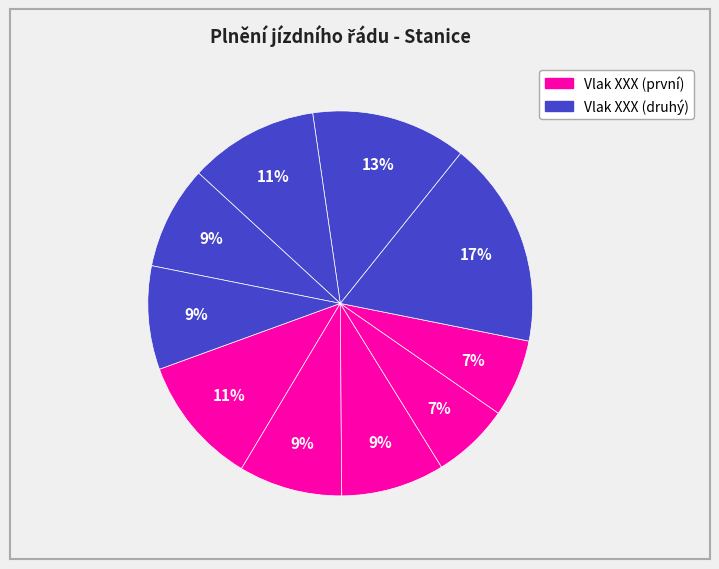

How many segments does this pie chart have?

10